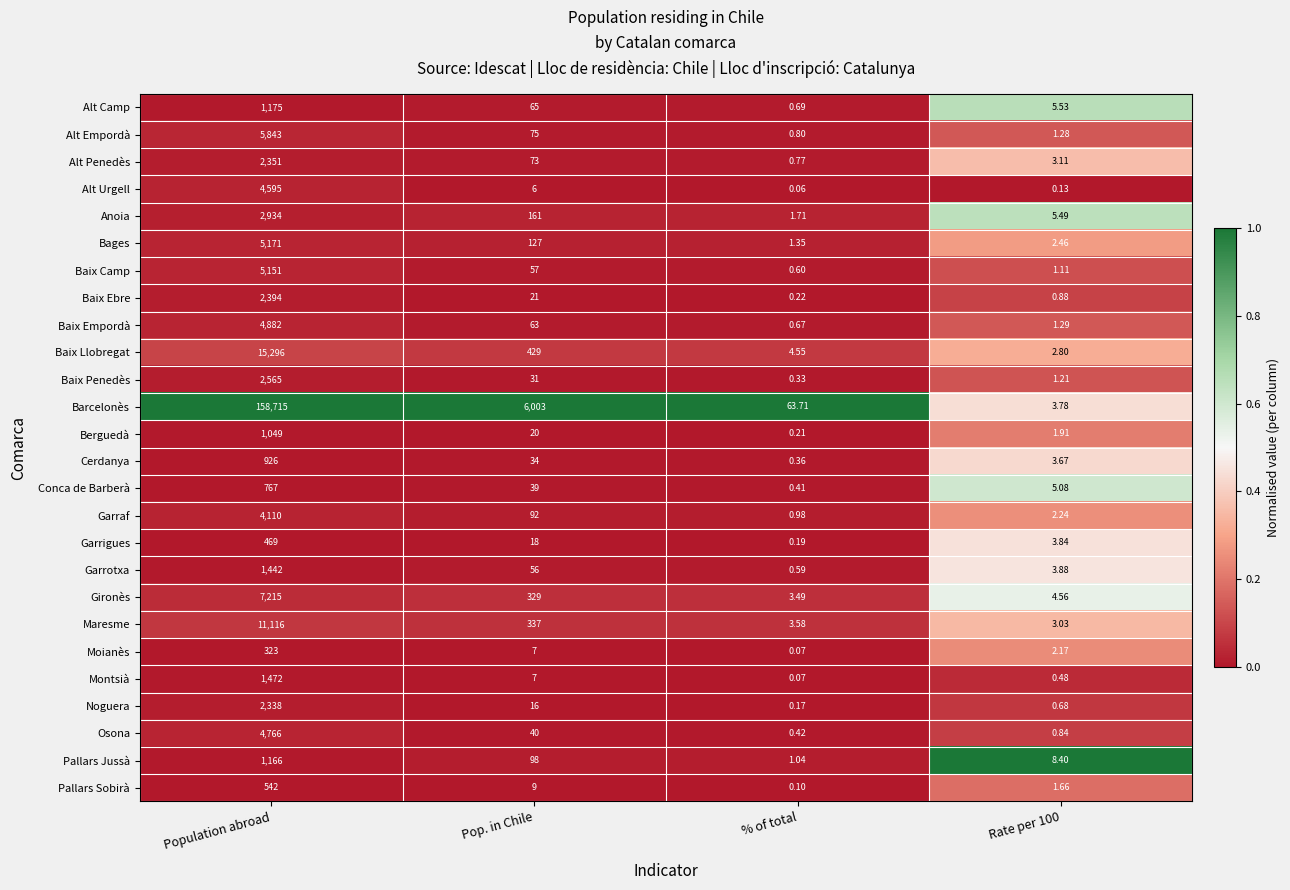

Rank the series at Rate per 100 from lowest to highest value.

Alt Urgell, Montsià, Noguera, Osona, Baix Ebre, Baix Camp, Baix Penedès, Alt Empordà, Baix Empordà, Pallars Sobirà, Berguedà, Moianès, Garraf, Bages, Baix Llobregat, Maresme, Alt Penedès, Cerdanya, Barcelonès, Garrigues, Garrotxa, Gironès, Conca de Barberà, Anoia, Alt Camp, Pallars Jussà